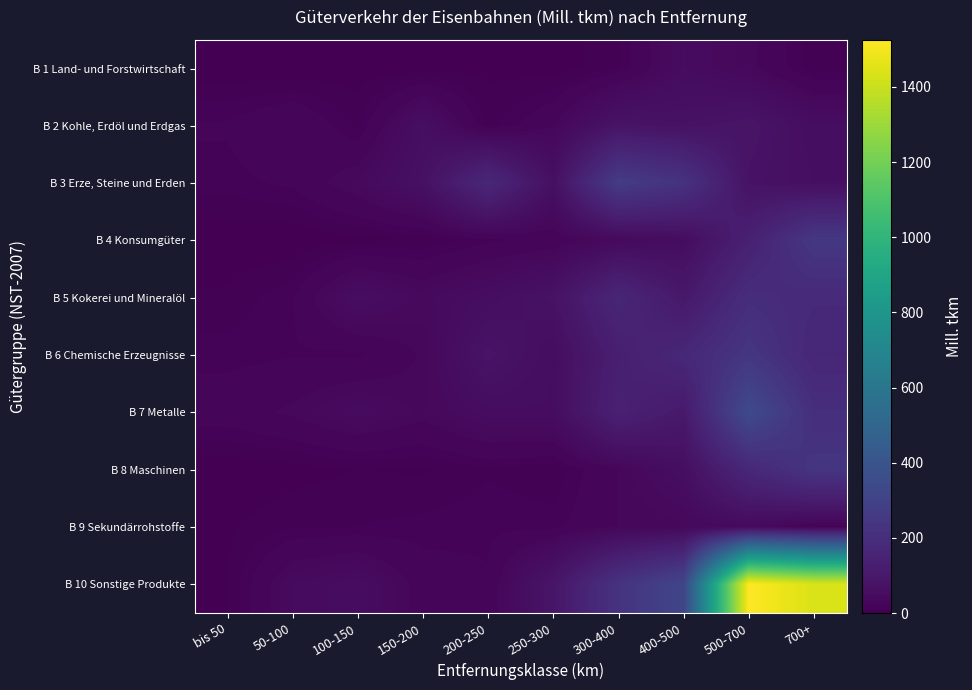

Which series has the largest total across all categories?

B 10 Sonstige Produkte